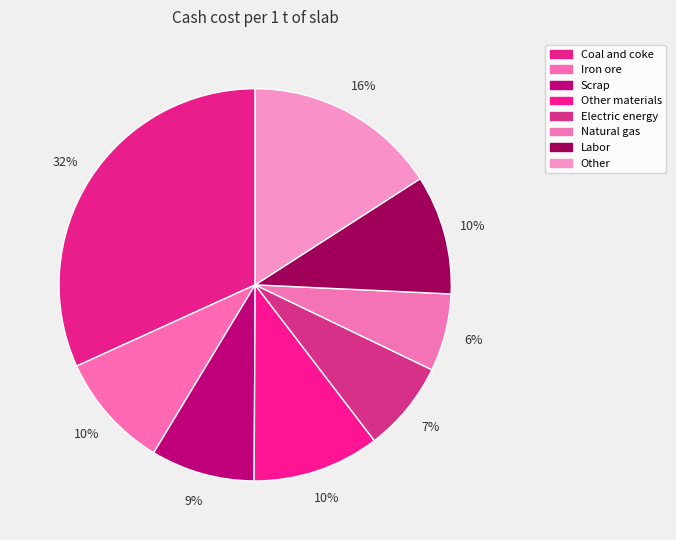

Does Scrap represent more than half of the total?

No